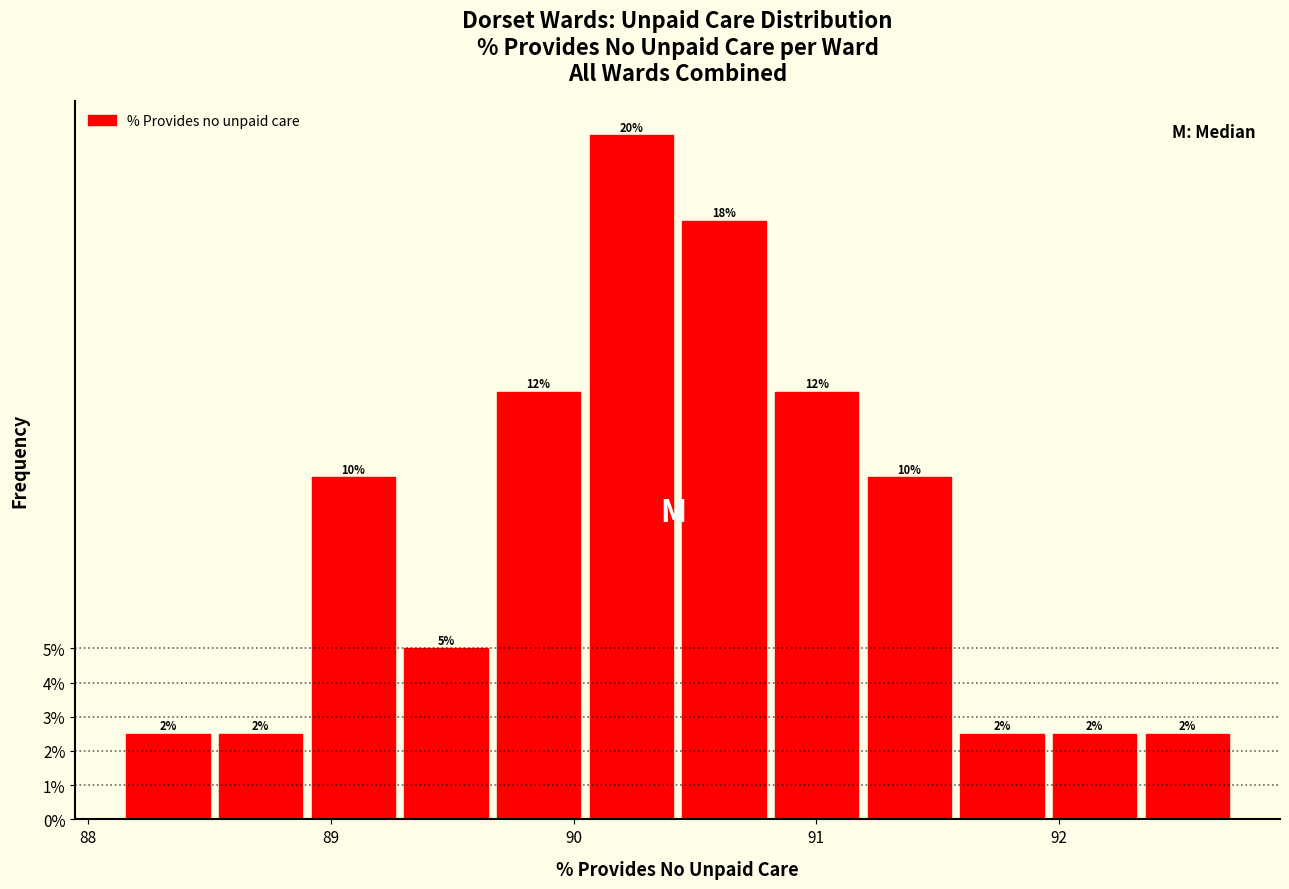

Read against the x-axis, roughly where is the centre of the tallest bar?

90.2